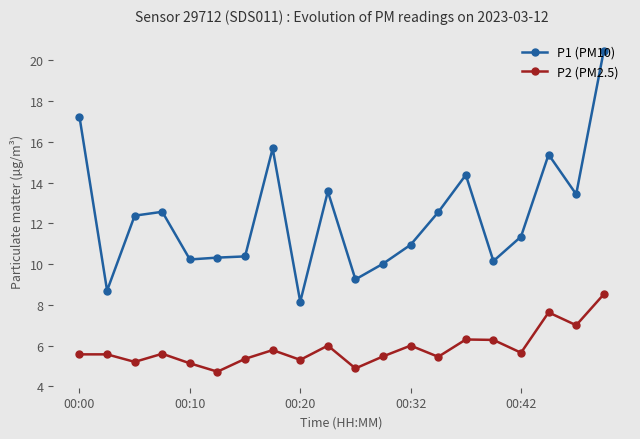

What is the maximum value for P1 (PM10)?

20.5